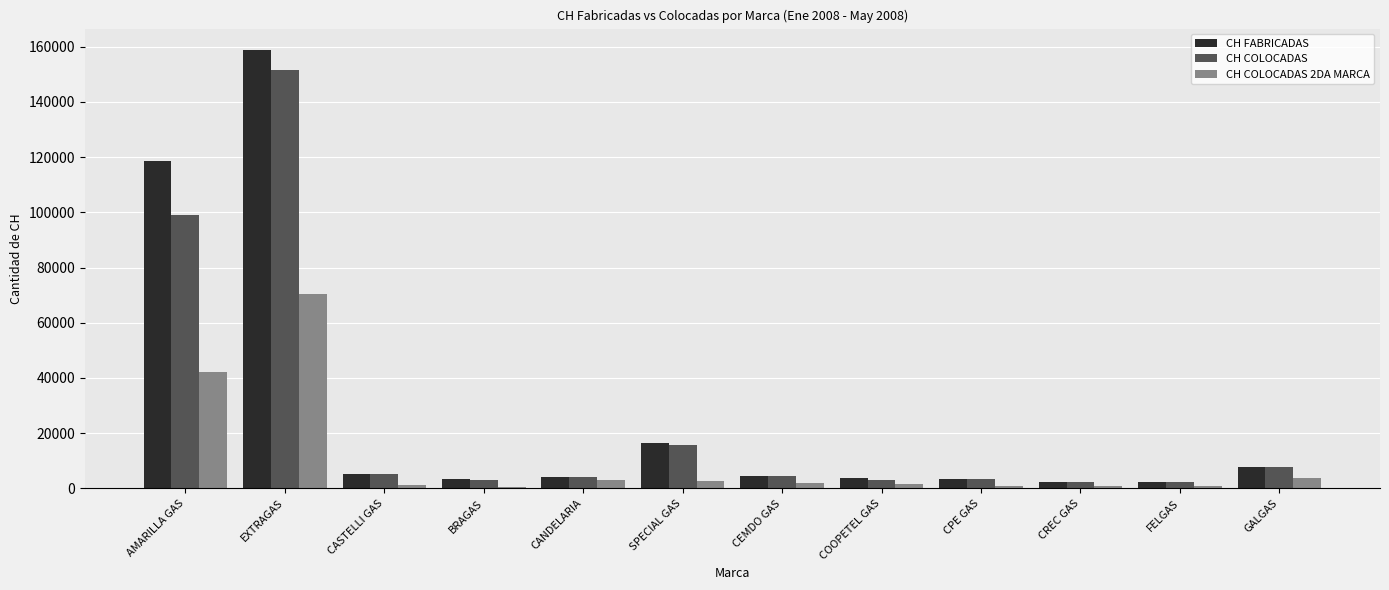

What is the sum of all CH FABRICADAS values?

330200